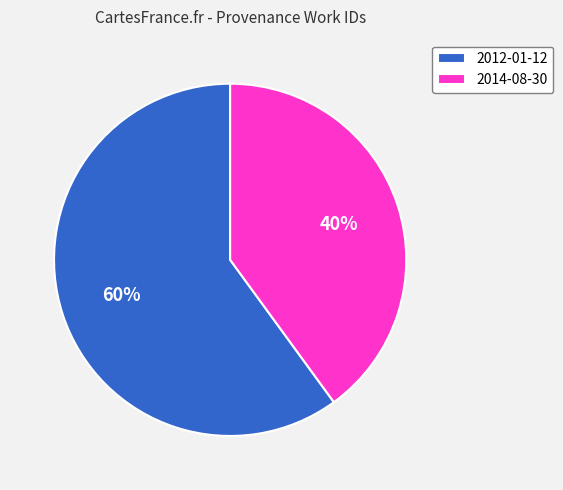

Rank the categories by value from highest to lowest.

2012-01-12, 2014-08-30